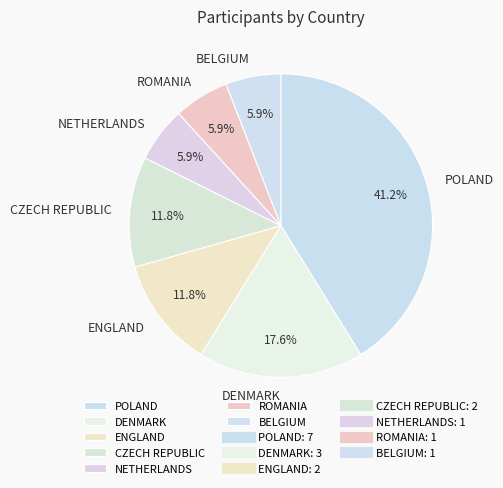

To the nearest percent, what percentage of the pie is DENMARK?

18%